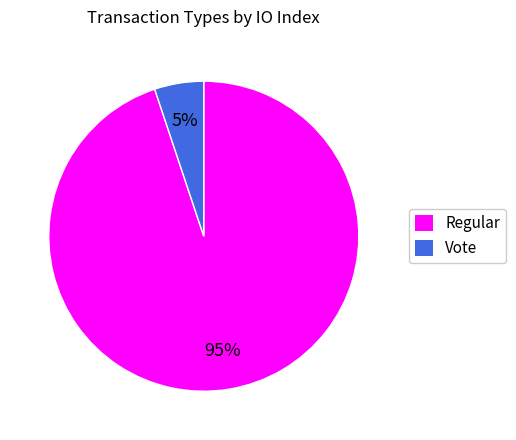

The Regular slice represents 82% of the pie. True or false?

False